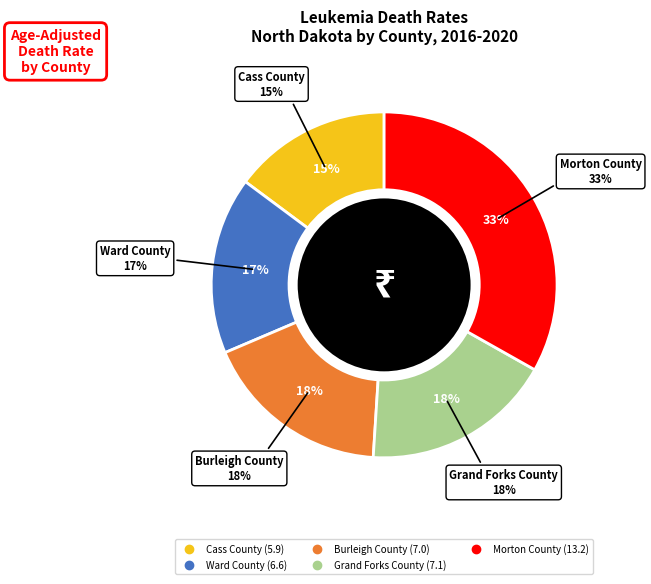

What is the smallest slice in the pie chart?

Cass County